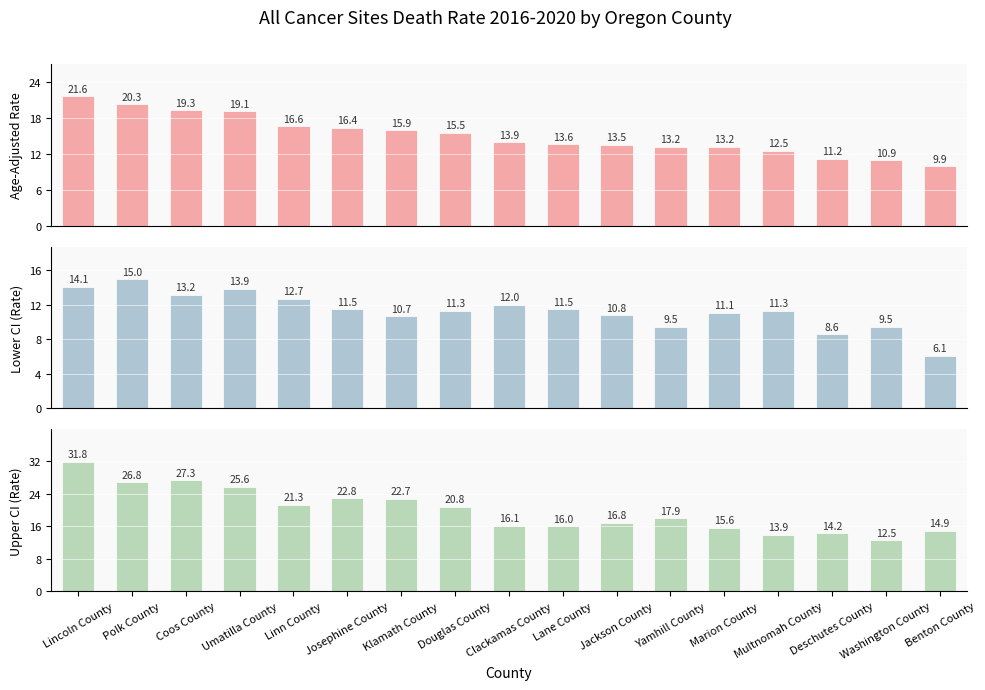

How many bars are there in total?

51